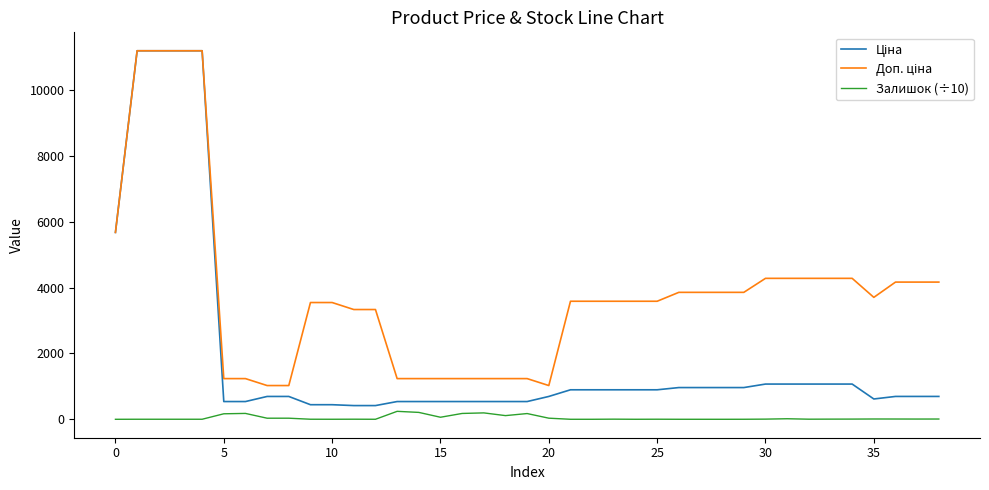

What is the greatest value displayed?

11188.2